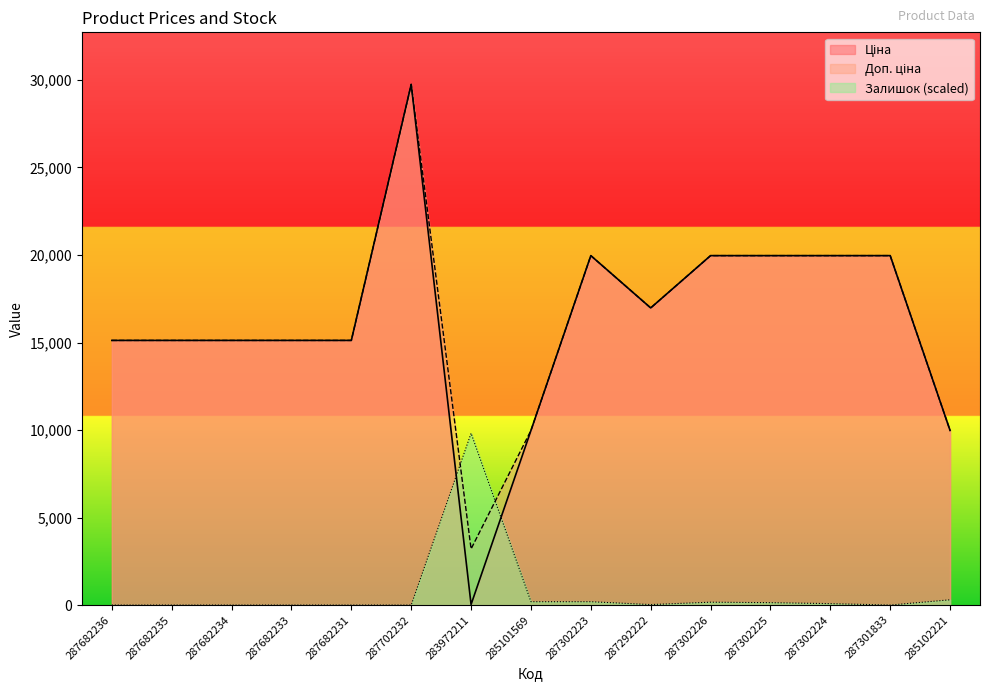

Is the value of Доп. ціна at 283972211 greater than the value of Залишок at 287302224?

Yes